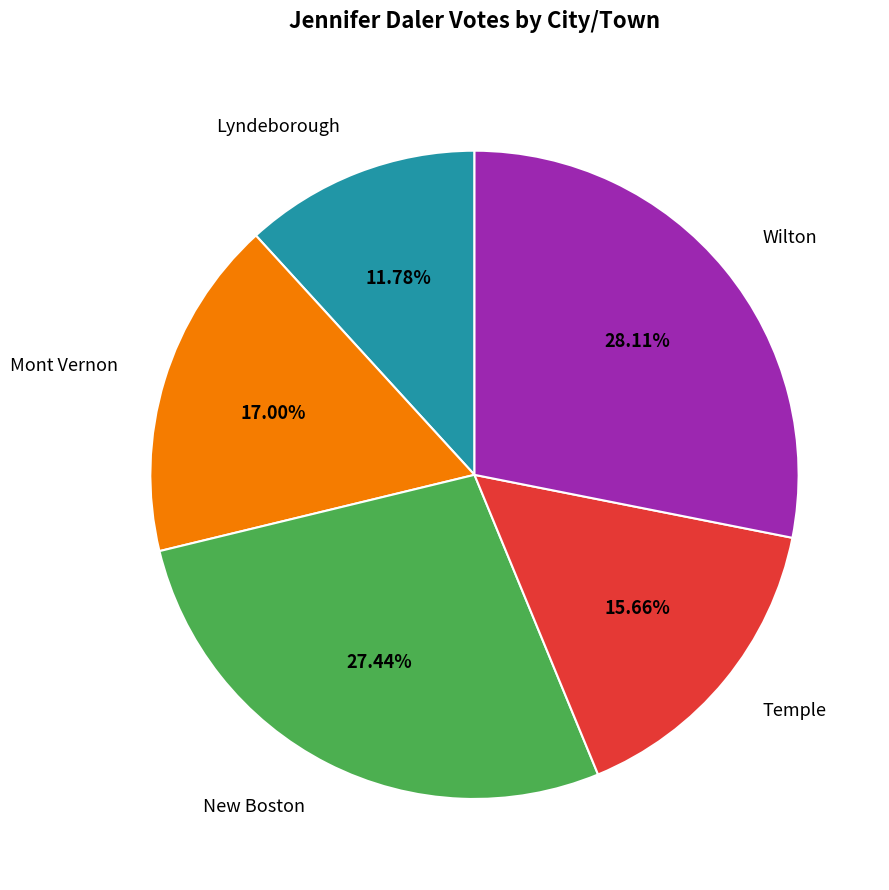

To the nearest percent, what is the average slice percentage?

20%